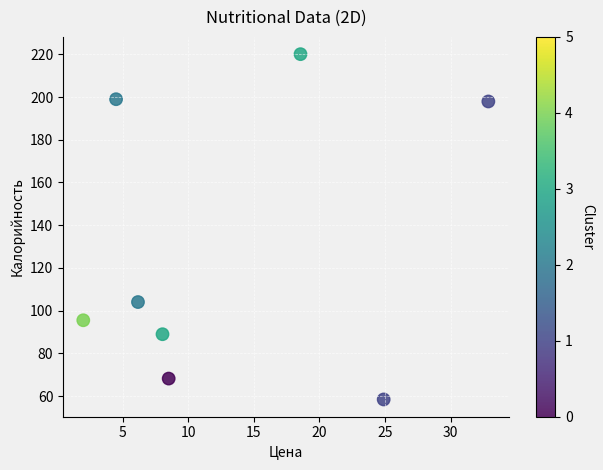

What is the range of X values (max minus min)?

30.9